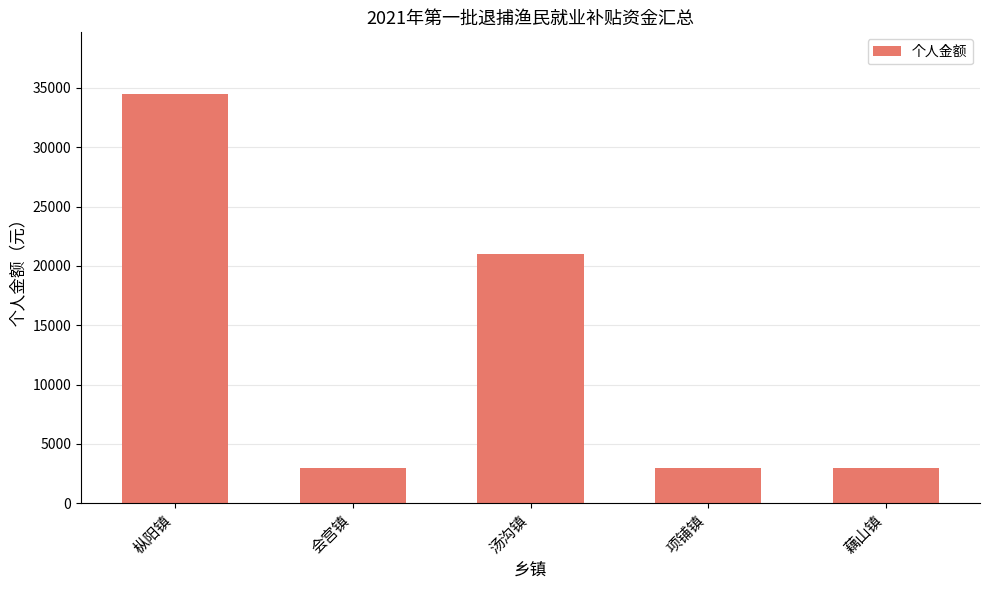

What is the average value?

12900